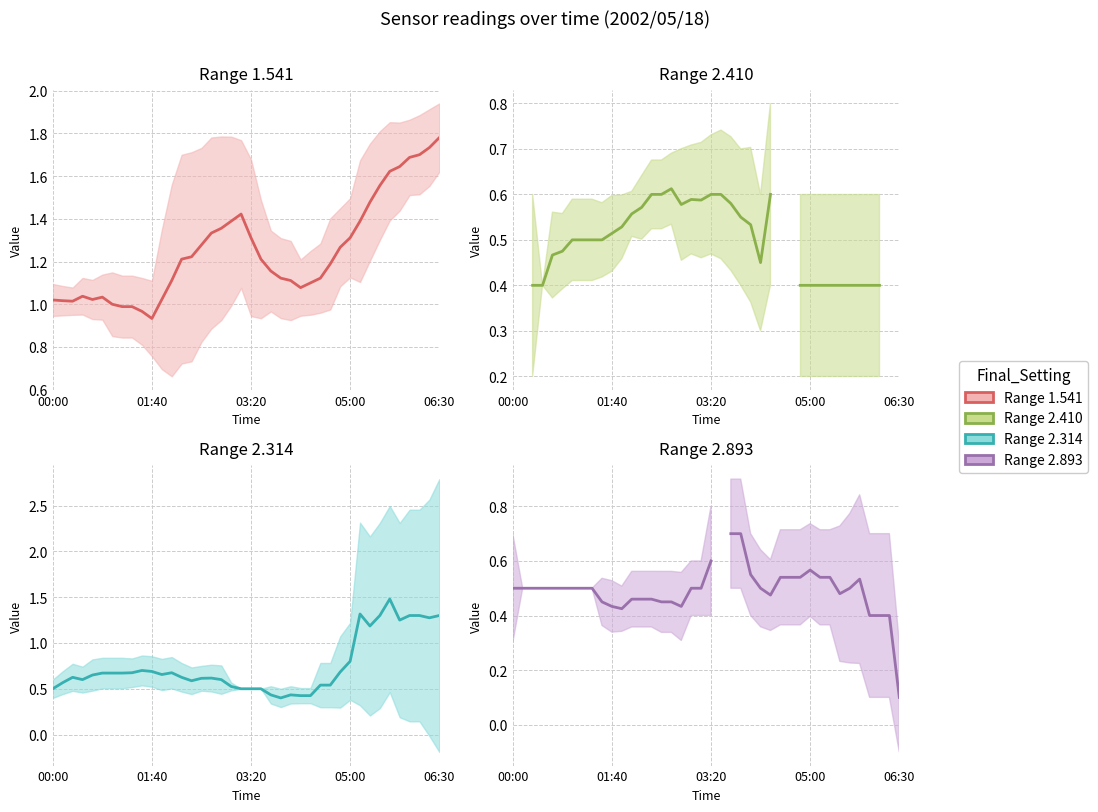

The value of Range 2.410 at 31 is 0.4. True or false?

True